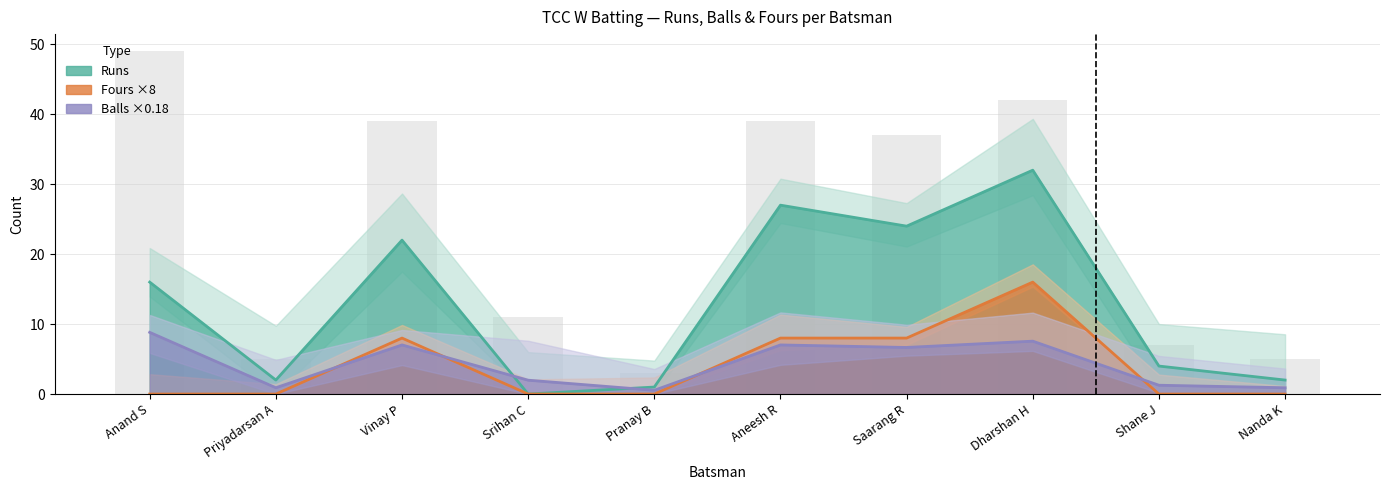

What is the difference between the Fours values at Srihan C and Vinay P?

8.0